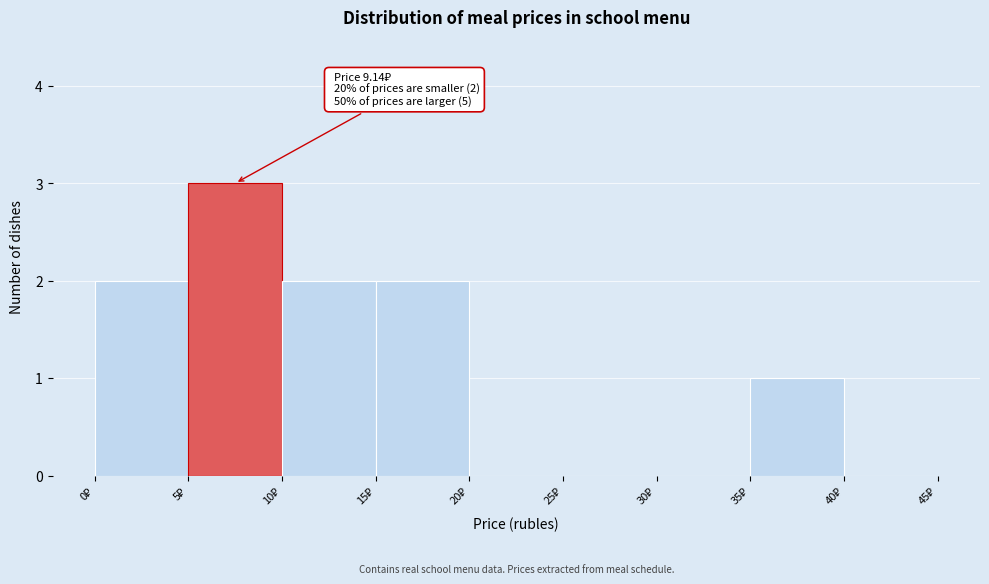

Over which range of the x-axis is the bar tallest?

5 to 10